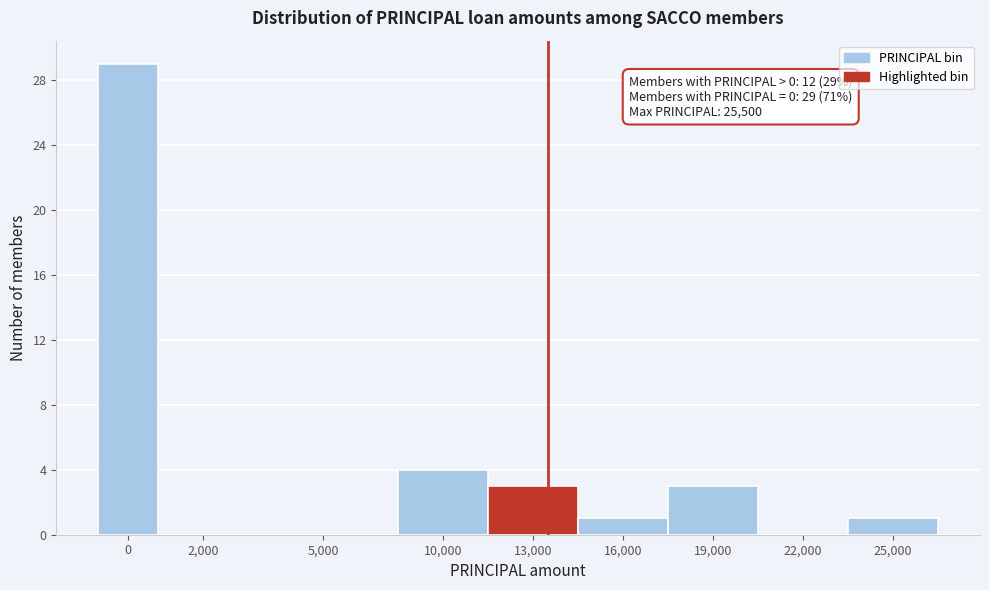

Reading right to left, transcribe all the data shown in this chart.

25,000=1	22,000=0	19,000=3	16,000=1	13,000=3	10,000=4	5,000=0	2,000=0	0=29